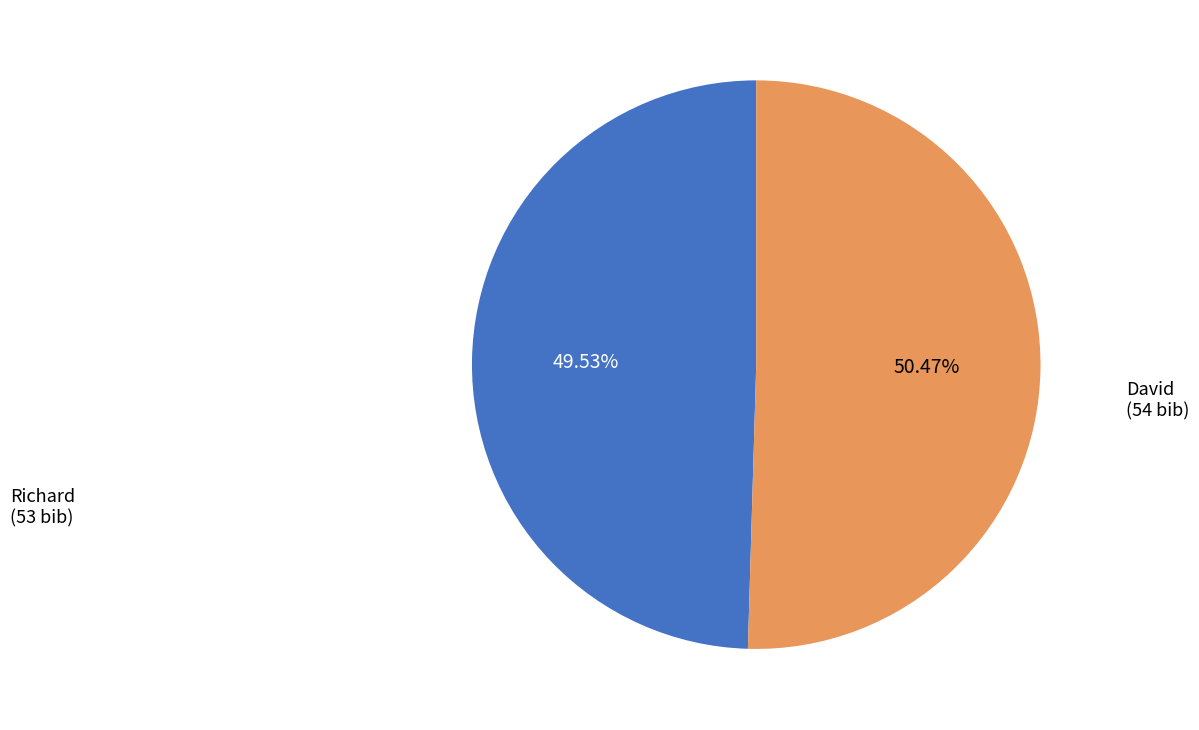

The David slice represents 40% of the pie. True or false?

False